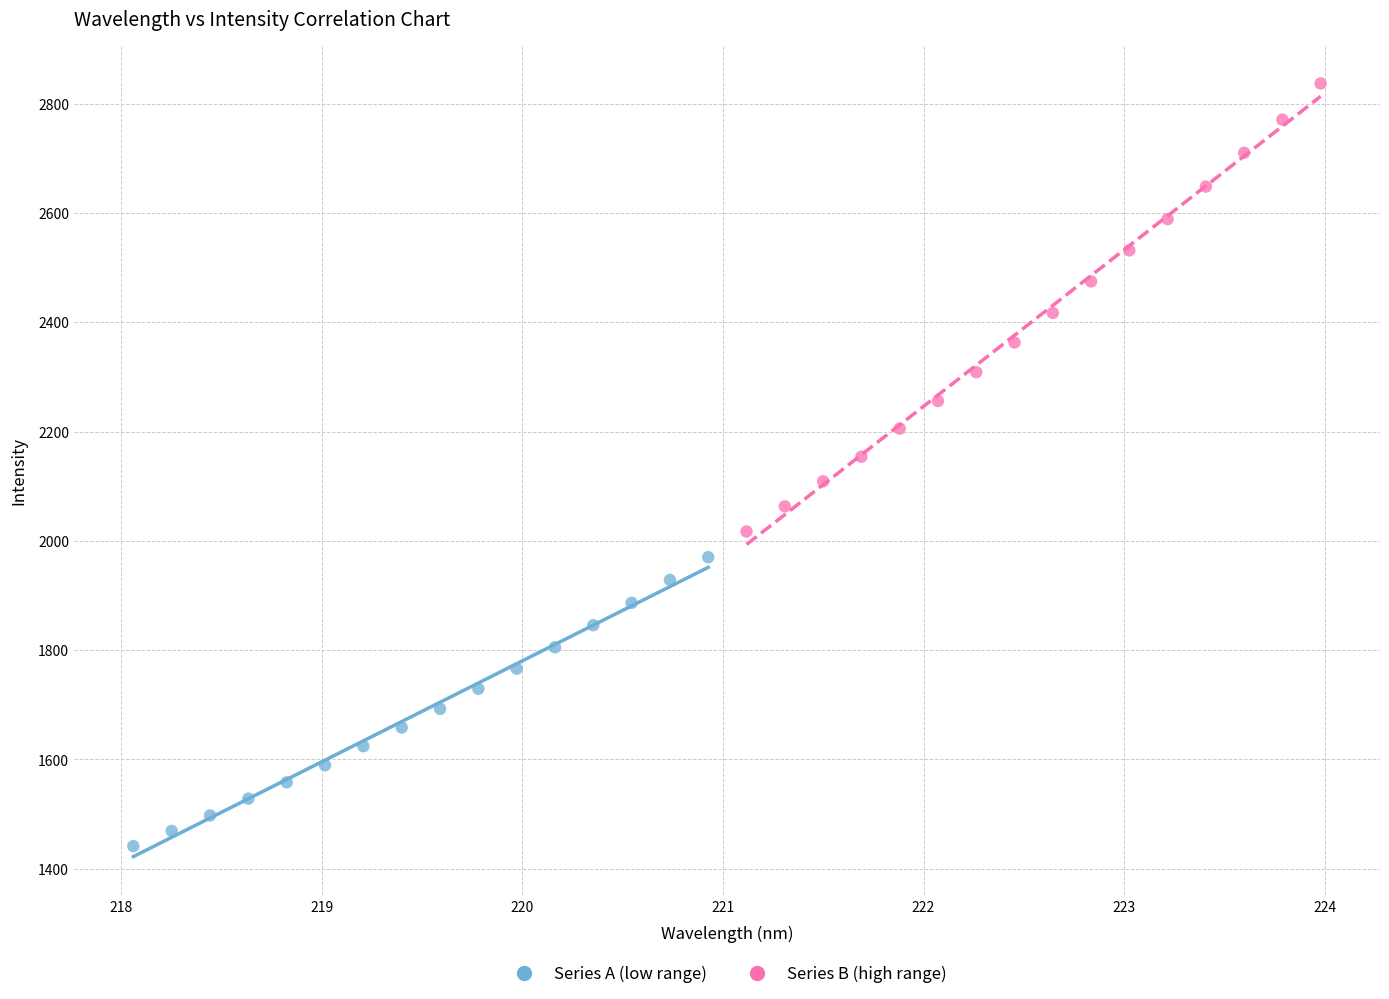

Which series contains the lowest Y value?

Series A (low range)